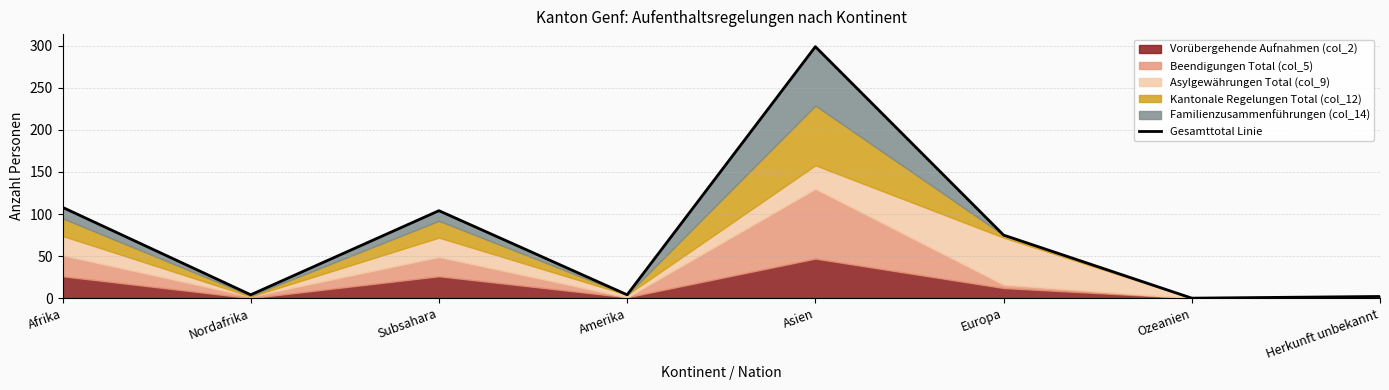

List the labels in order of value, smallest first.

Ozeanien, Herkunft unbekannt, Nordafrika, Amerika, Europa, Subsahara, Afrika, Asien